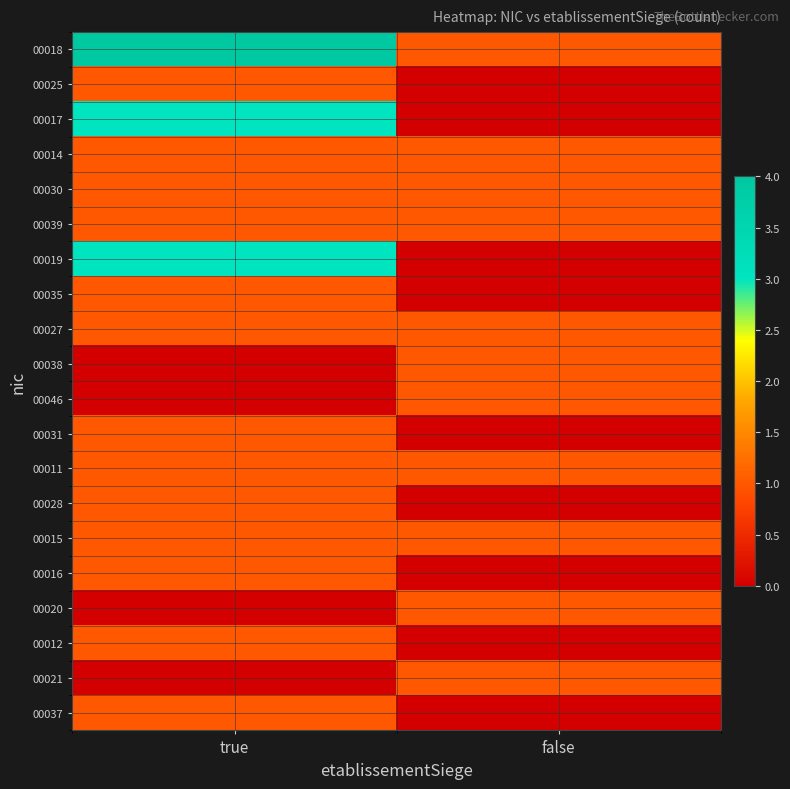

List the series in order of their peak value, highest first.

00018, 00017, 00019, 00025, 00014, 00030, 00039, 00035, 00027, 00038, 00046, 00031, 00011, 00028, 00015, 00016, 00020, 00012, 00021, 00037